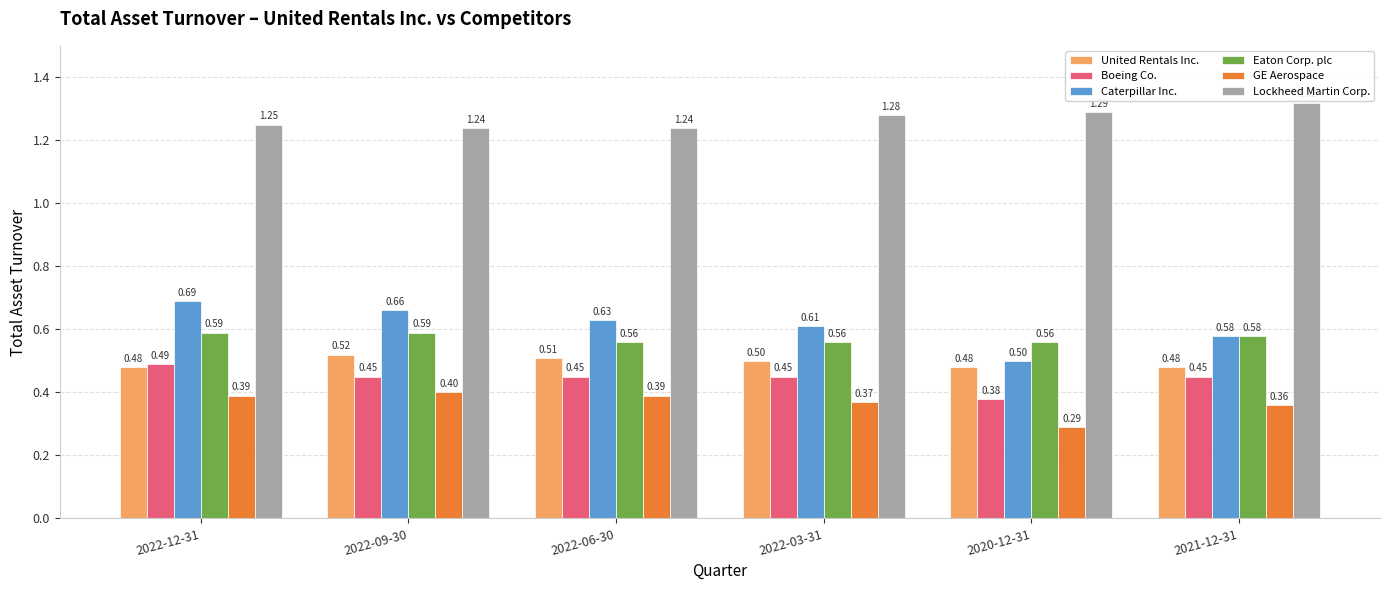

What is the average value of the Boeing Co. series?

0.4